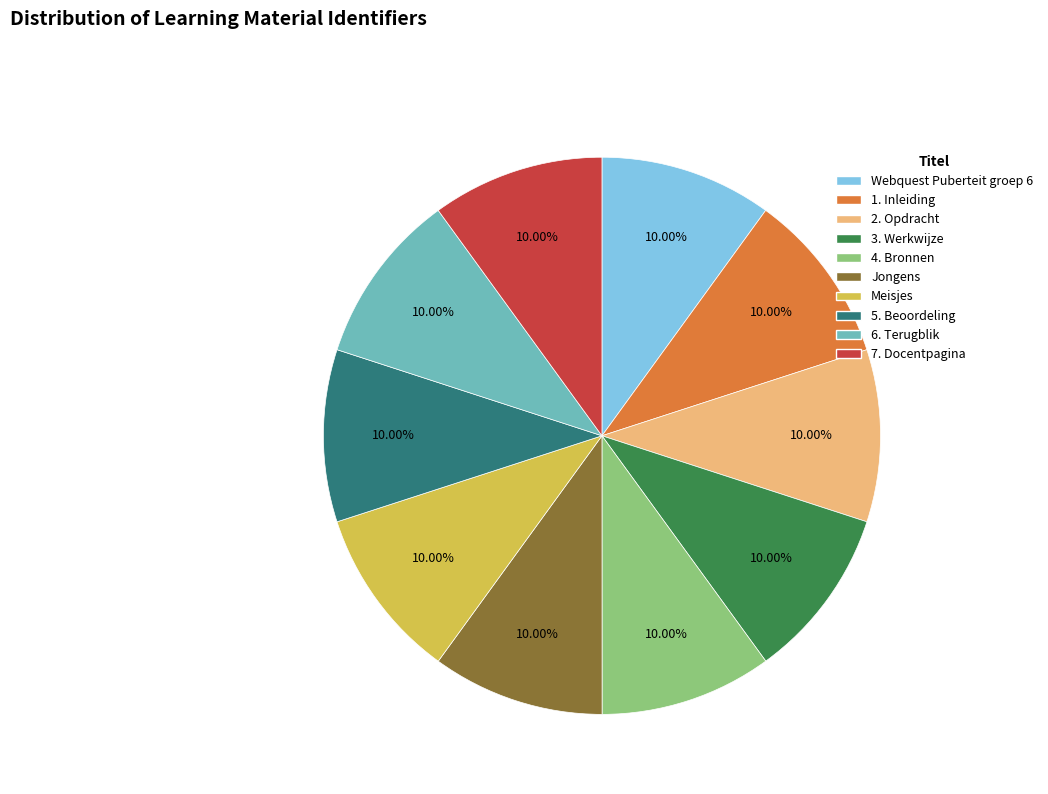

Is Jongens the majority of the pie?

No